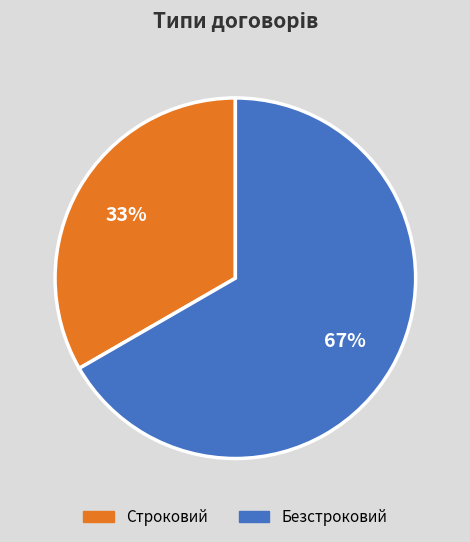

Is it true that Безстроковий is 67% of the pie?

True